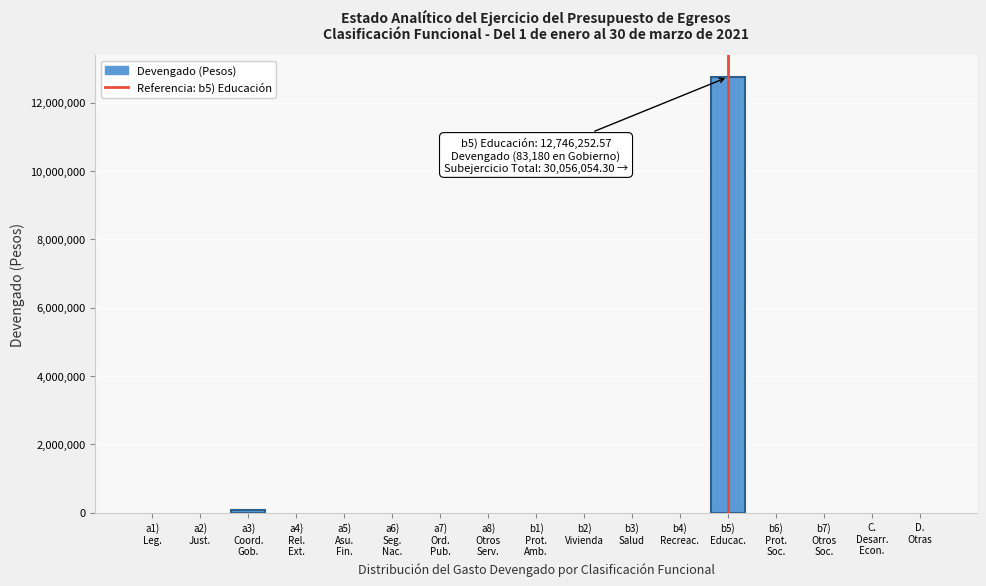

What is the sum of all values?

12829432.6